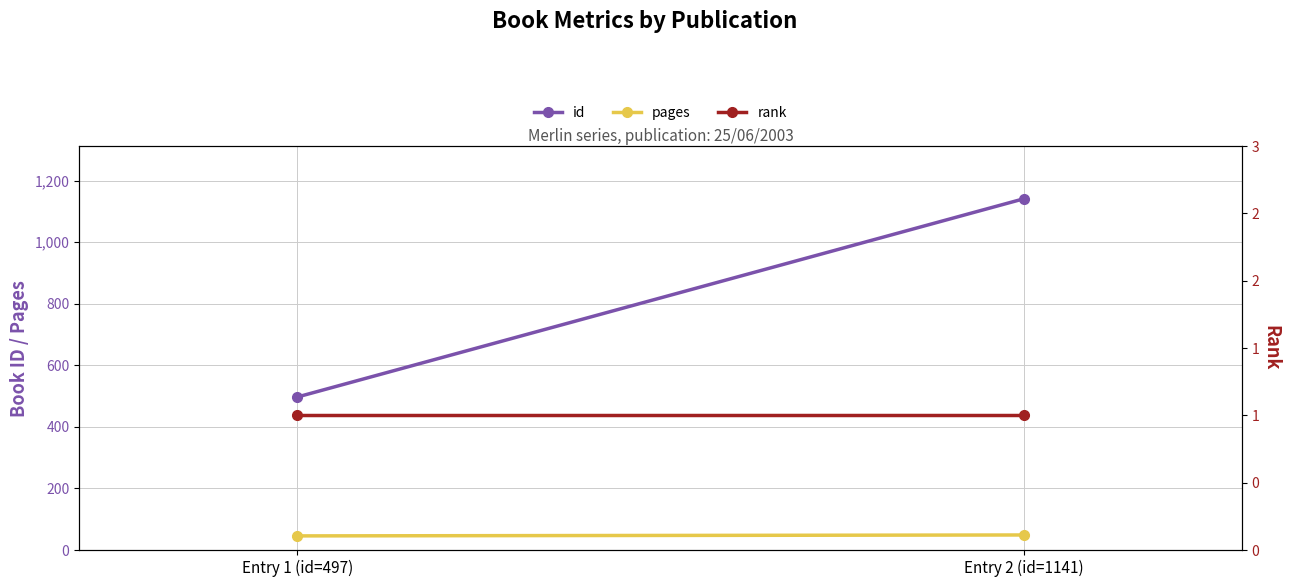

List the labels in order of rank value, largest first.

Entry 1 (id=497), Entry 2 (id=1141)